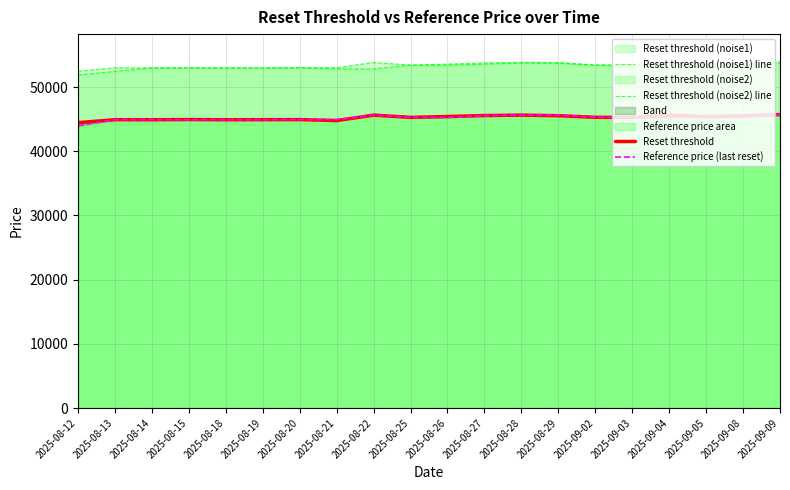

What is the label of the 15th point from the right?

2025-08-19